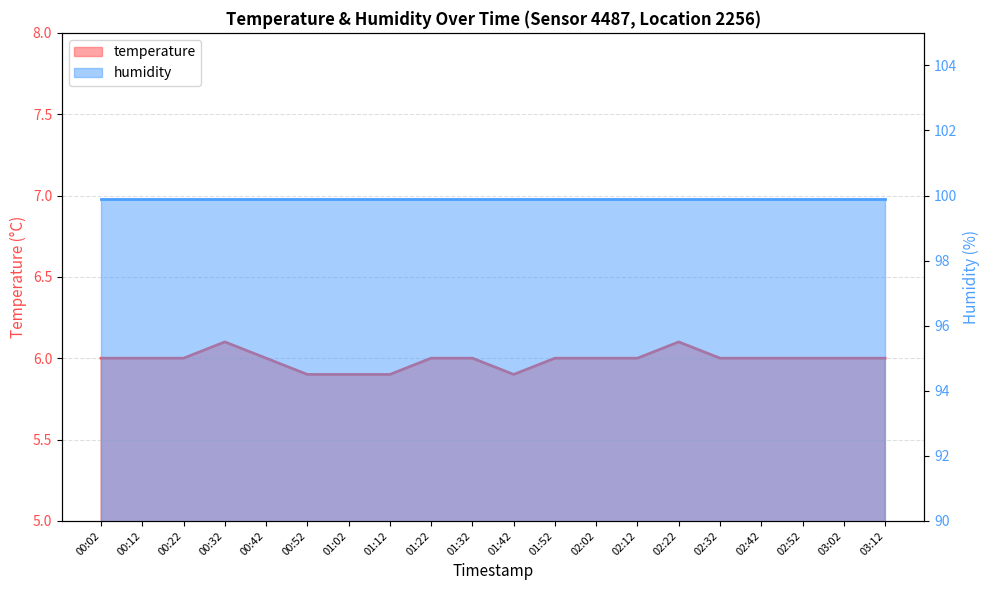

The chart shows a value of 6.0 at 01:52. True or false?

True